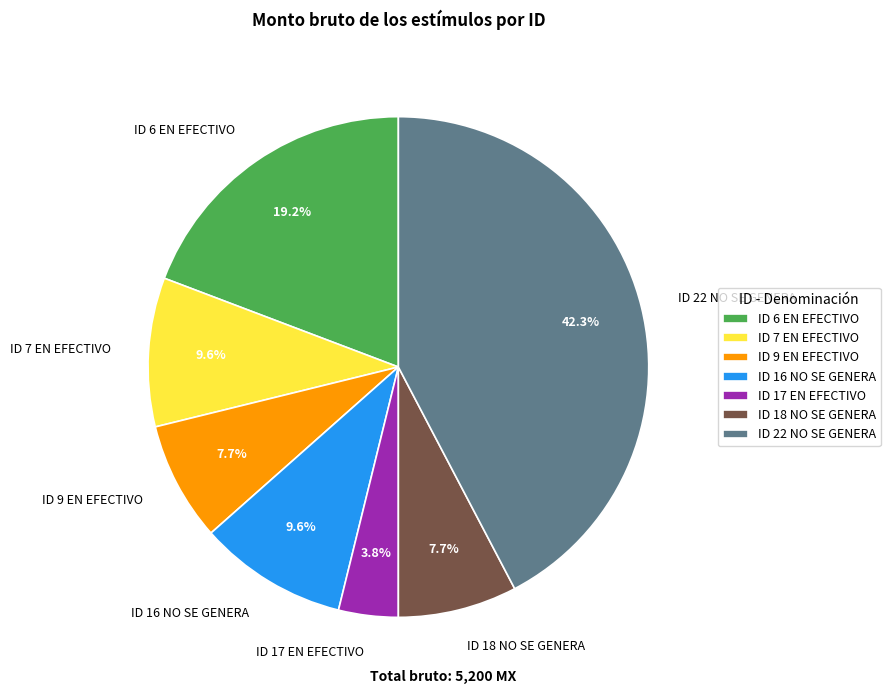

How many slices are in this pie chart?

7